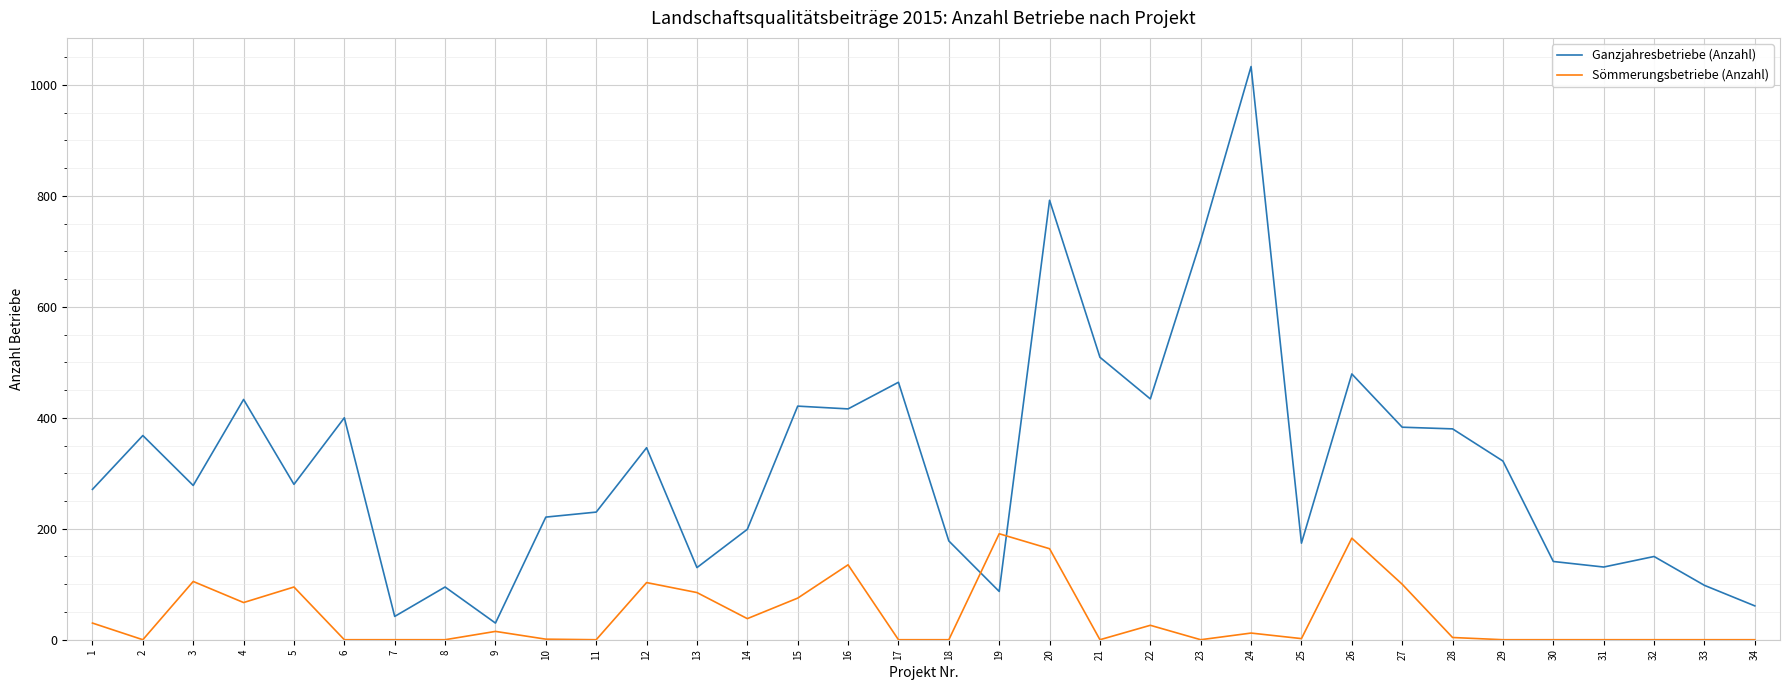

What is the spread (max minus min) of values at 17?

464